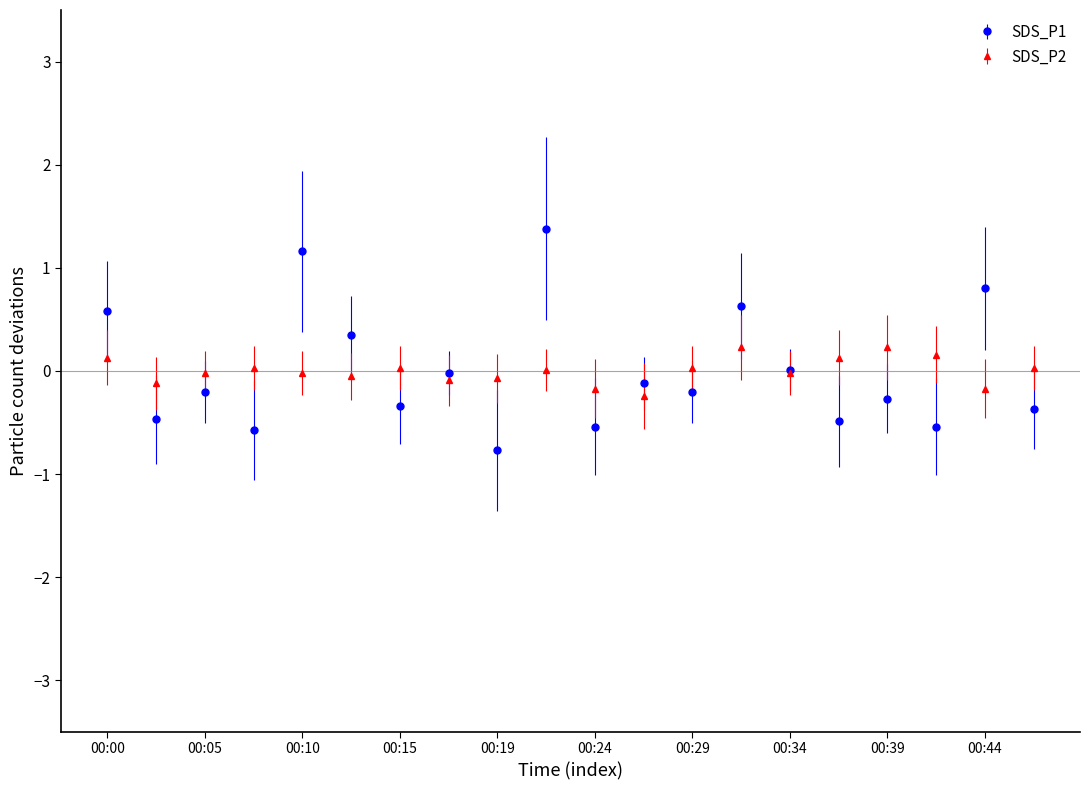

True or false: SDS_P1 has more than 0 interior local peaks.

True